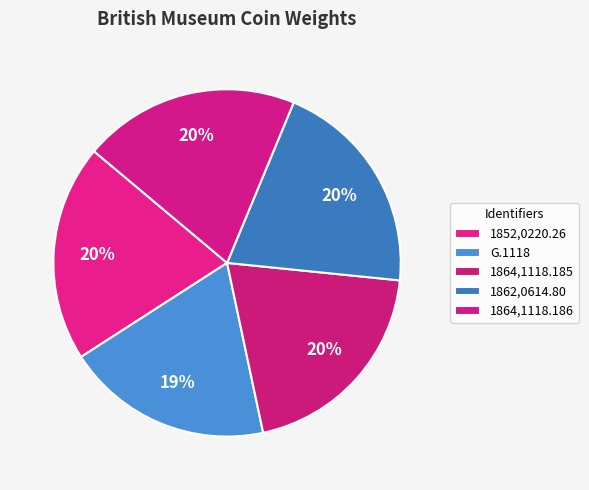

Combined, what portion of the pie is 1862,0614.80 and G.1118?

39.6%